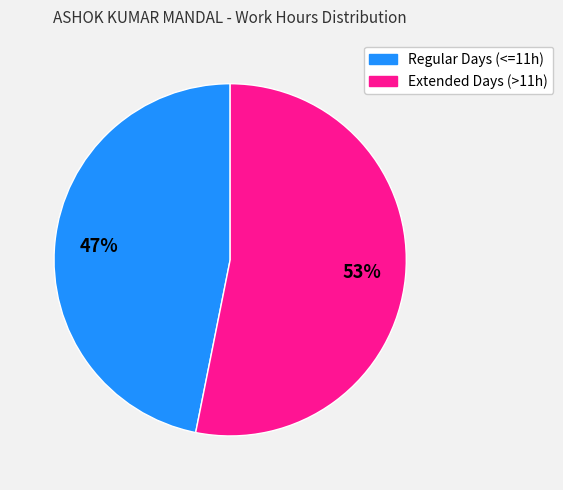

To the nearest percent, what is the difference between the largest and smallest slice percentages?

6%